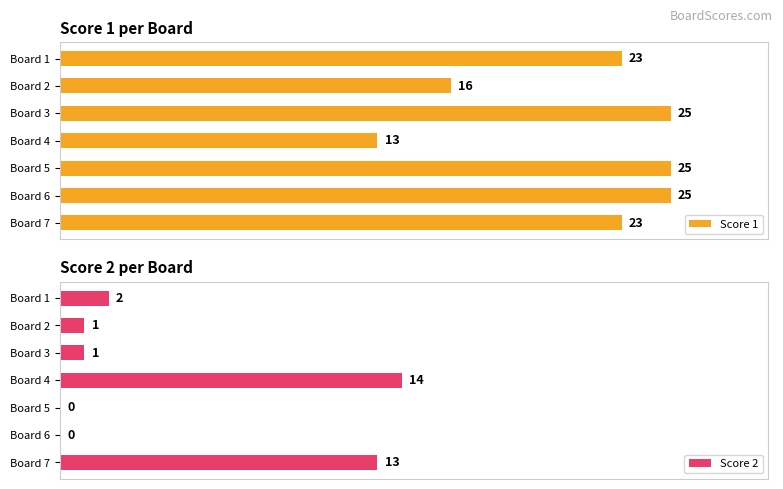

At which label is Score 1 closest to 19?

Board 2